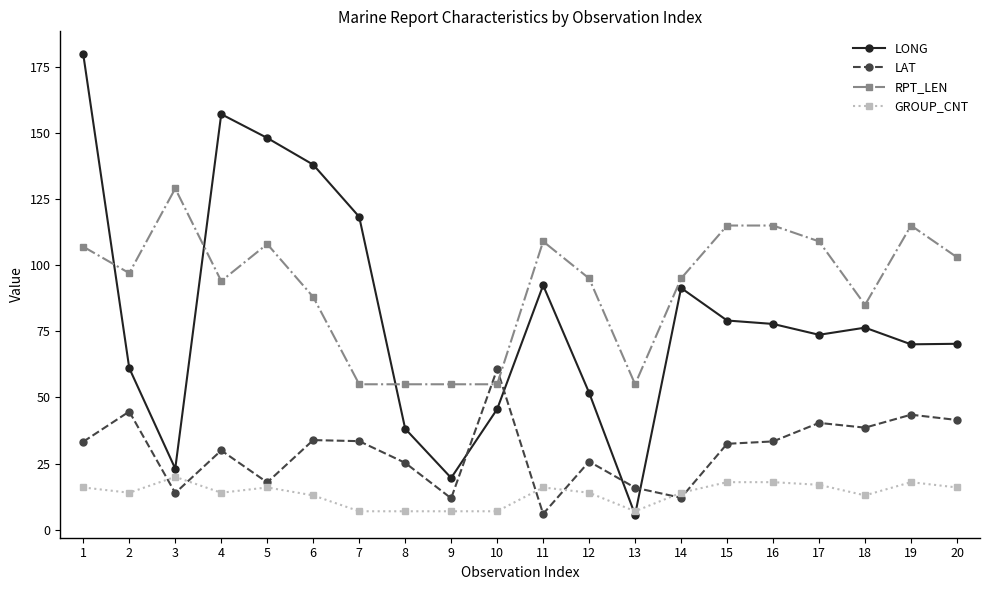

What is the spread (max minus min) of values at 20?

87.0